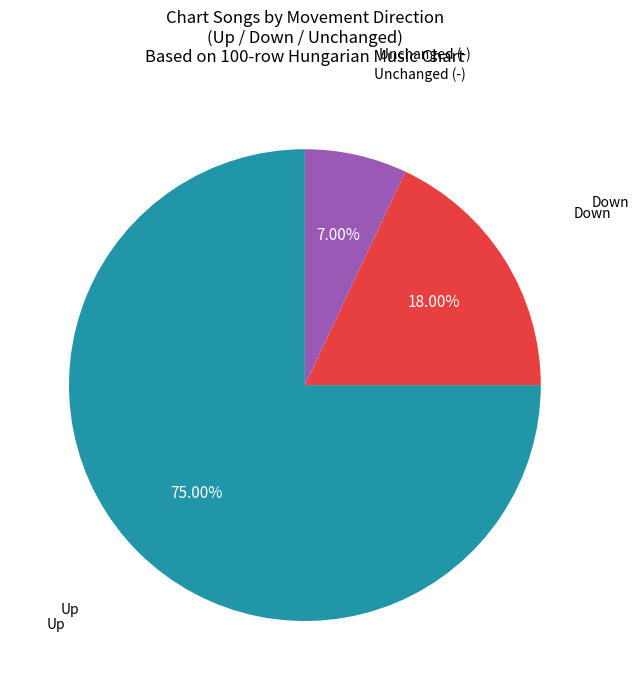

Is there any slice that represents more than half of the pie?

Yes